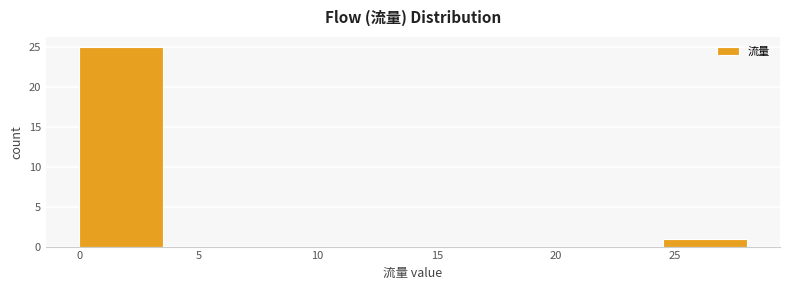

Which range on the x-axis has the tallest bar?

0.0 to 3.5